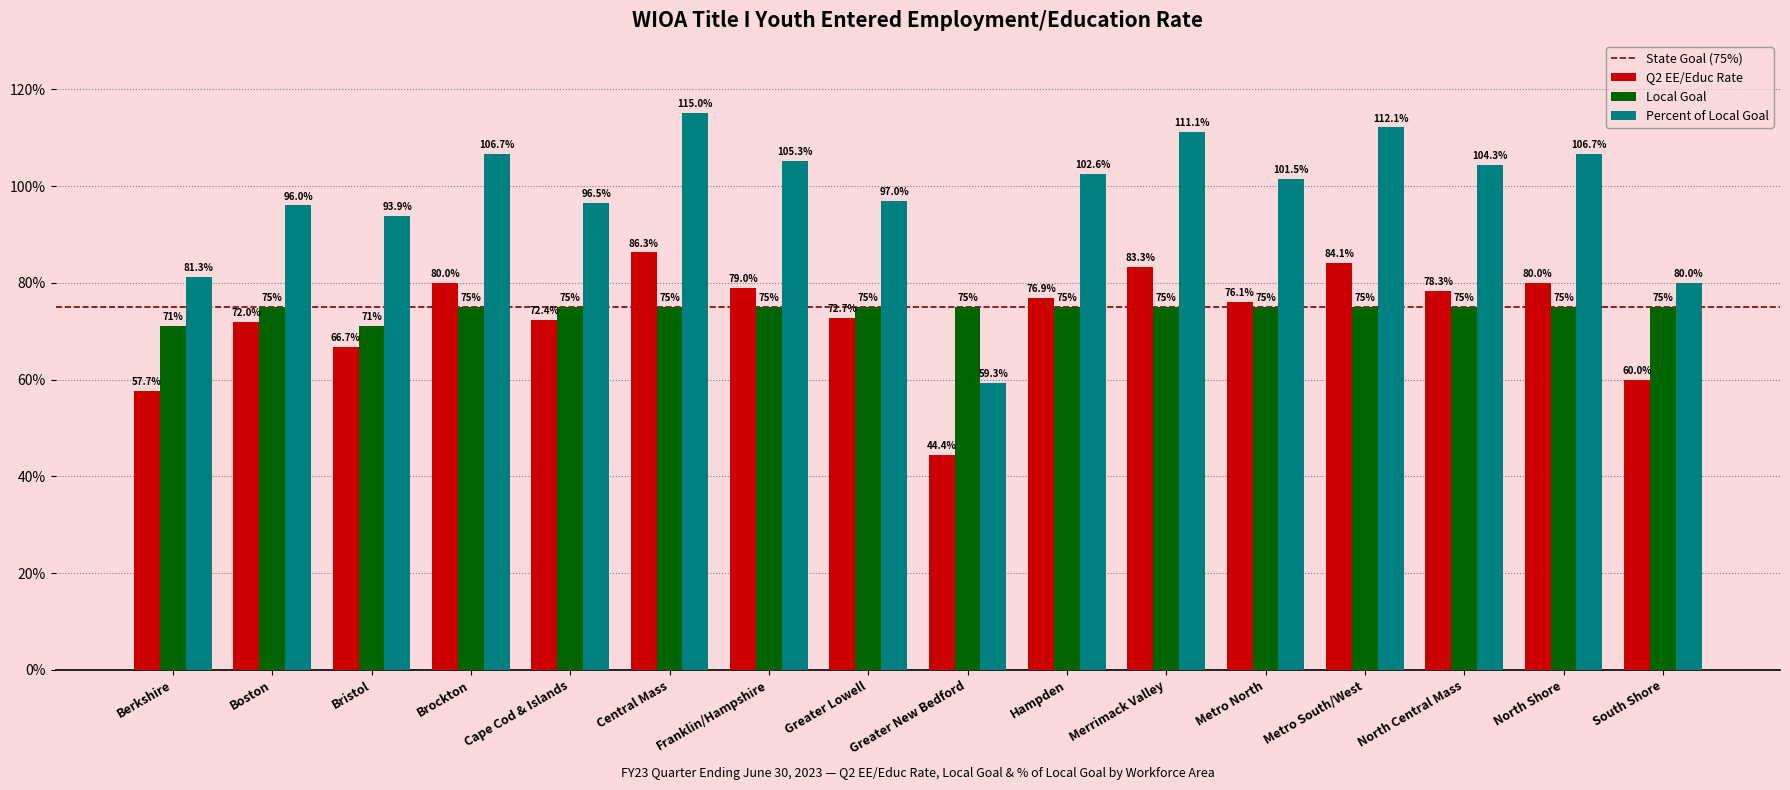

Is it true that Q2 EE/Educ Rate equals 109.1 at Metro North?

False